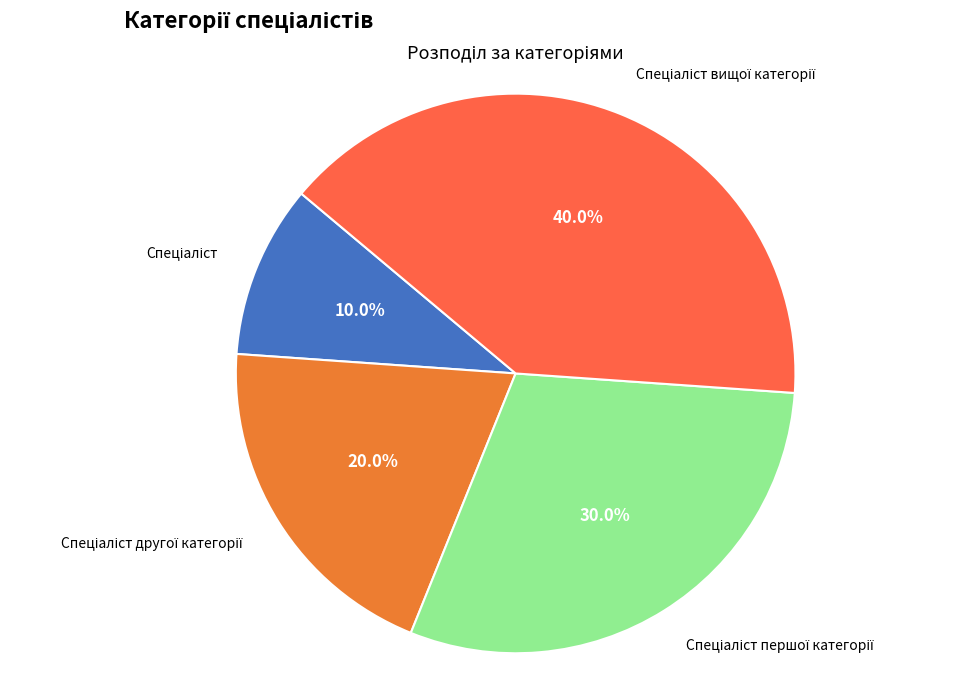

Is there any slice that represents more than half of the pie?

No